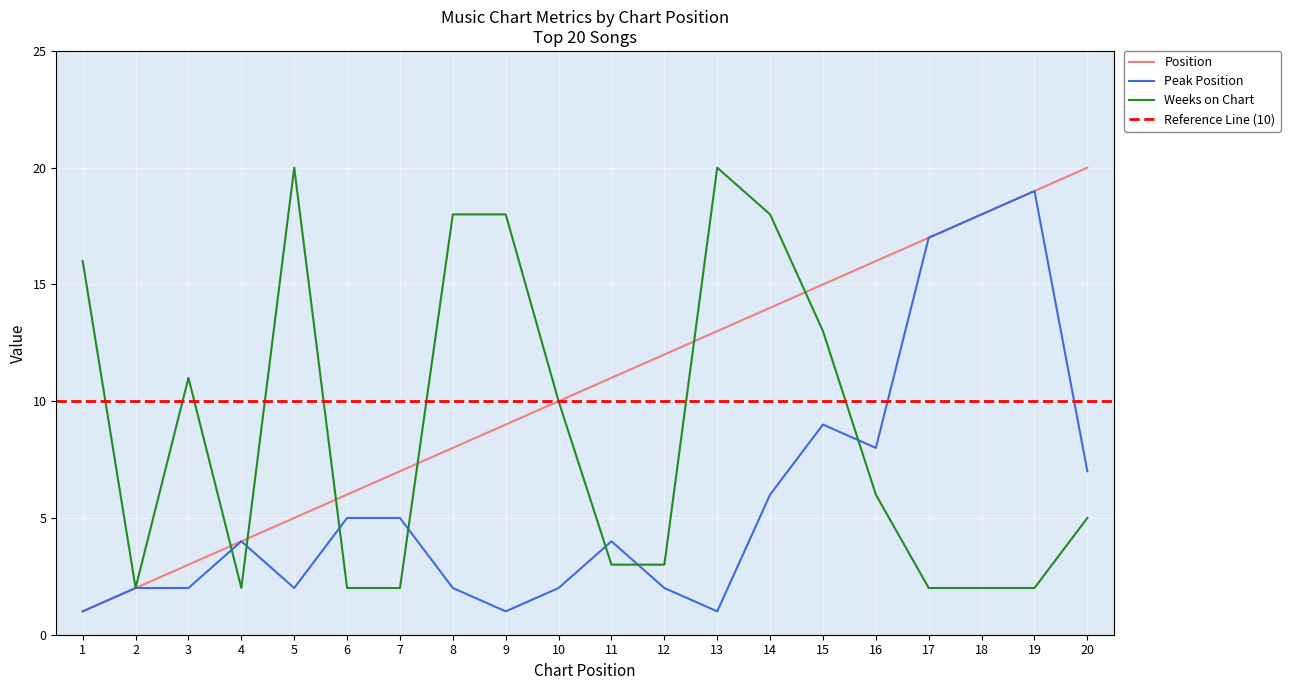

What is the total value across all series at 13?

34